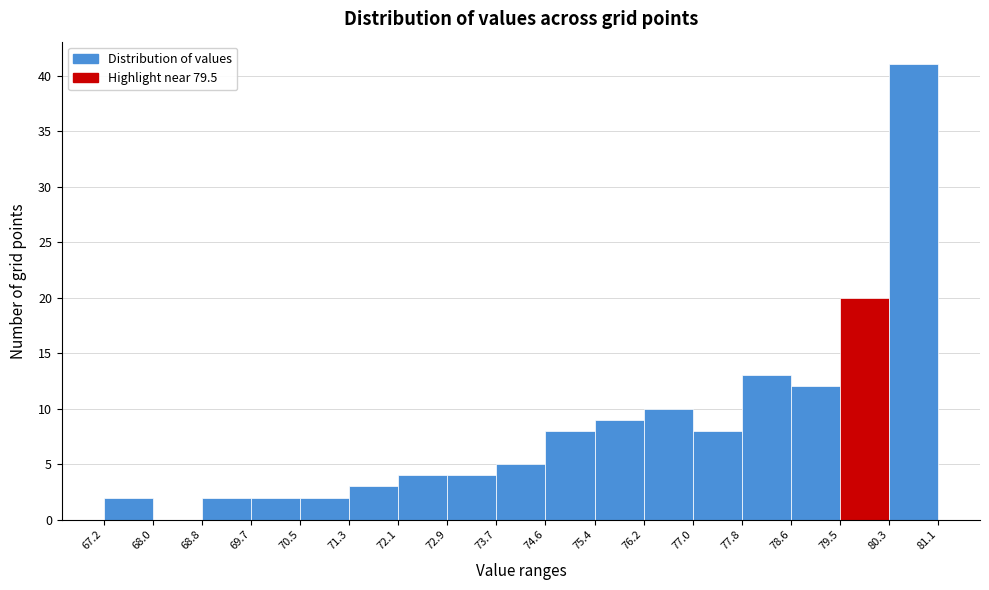

Reading left to right, list every bar in this chart as the range it spans on the x-axis followed by its height. The values are not printed on the chart, so give them approximately, as read against the axis.

67.2 to 68.0: 2
68.0 to 68.8: 0
68.8 to 69.7: 2
69.7 to 70.5: 2
70.5 to 71.3: 2
71.3 to 72.1: 3
72.1 to 72.9: 4
72.9 to 73.7: 4
73.7 to 74.6: 5
74.6 to 75.4: 8
75.4 to 76.2: 9
76.2 to 77.0: 10
77.0 to 77.8: 8
77.8 to 78.6: 13
78.6 to 79.5: 12
79.5 to 80.3: 20
80.3 to 81.1: 41